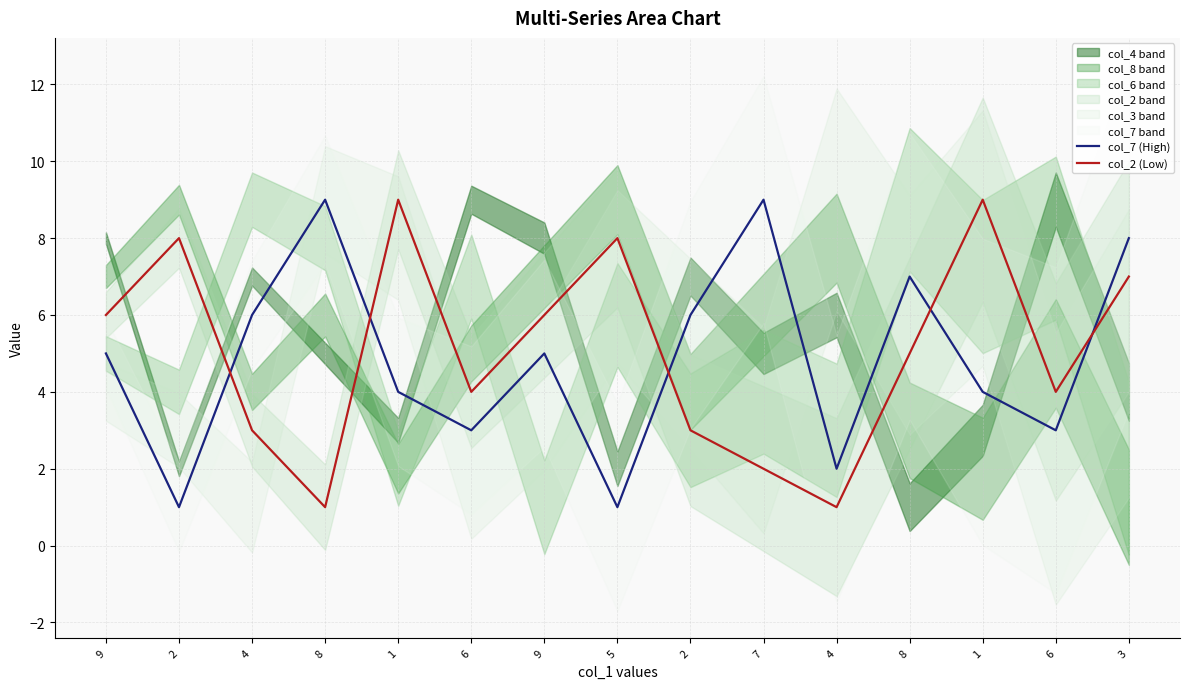

How many interior local valleys does the col_7 (High) series have?

5